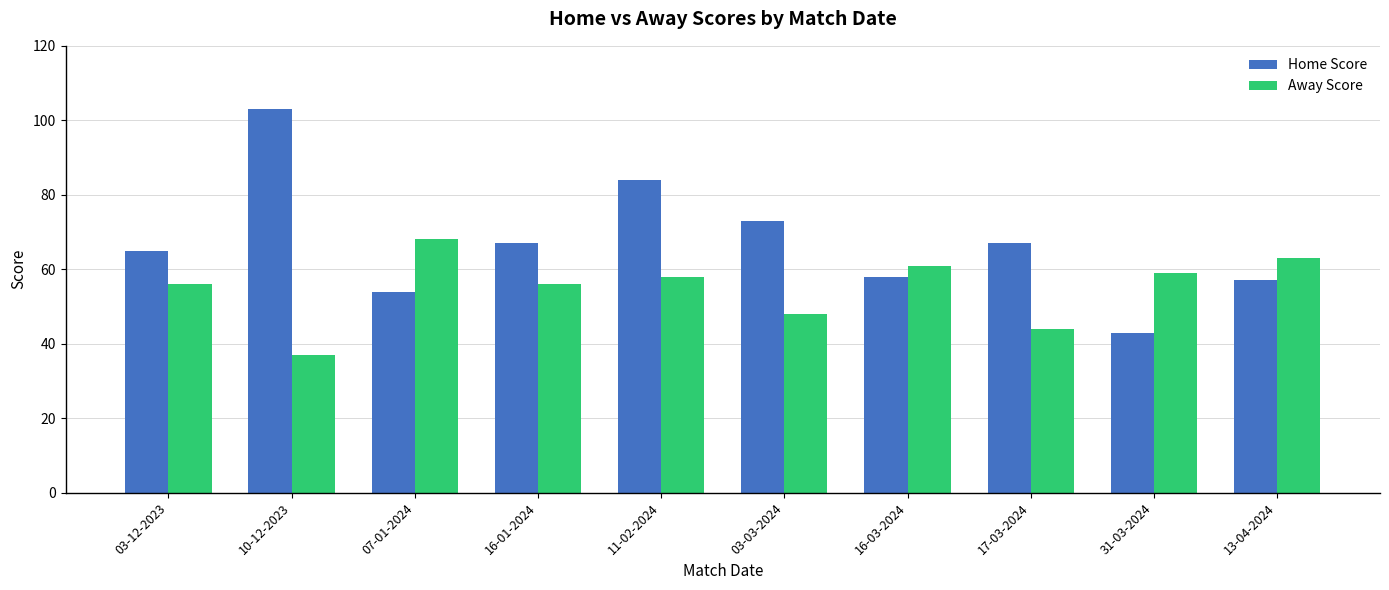

At which label is Home Score closest to 73?

03-03-2024